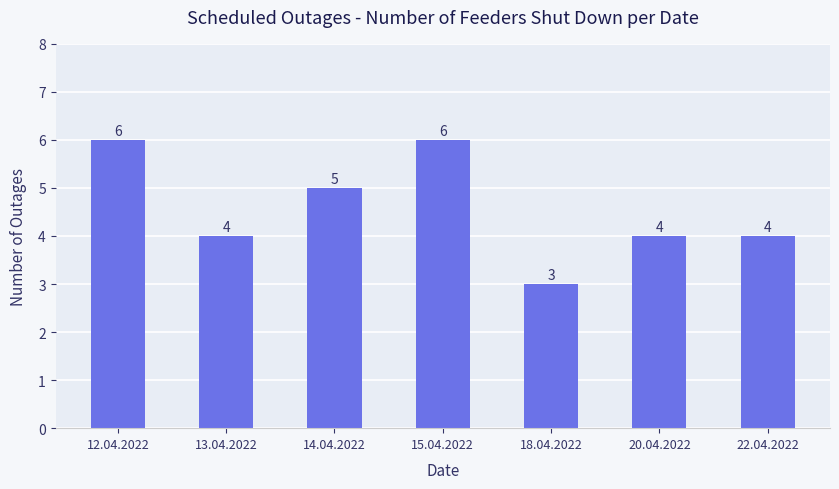

Reading left to right, what are all the values shown in this chart?

6	4	5	6	3	4	4